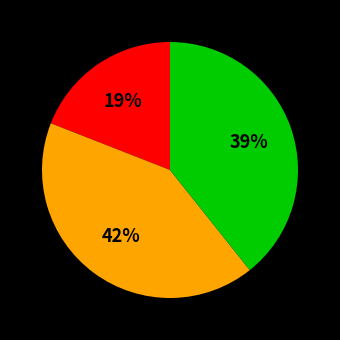

To the nearest percent, what is the difference between the largest and smallest slice percentages?

23%